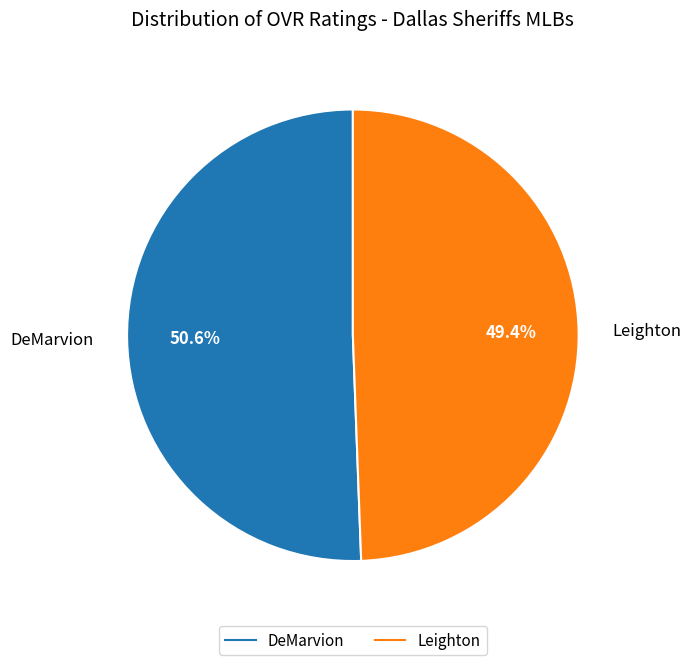

What percentage is the Leighton slice, to the nearest percent?

49%